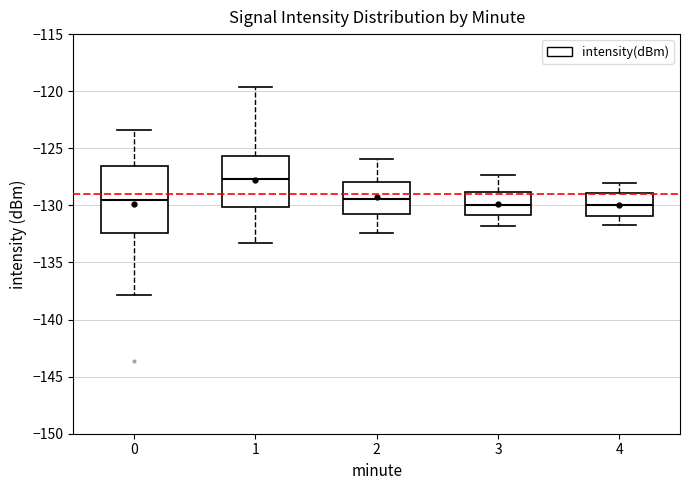

Where does the median line of the box at x = 3 sit on the y-axis? The values are not printed on the chart, so give them approximately, as read against the axis.

-130.0